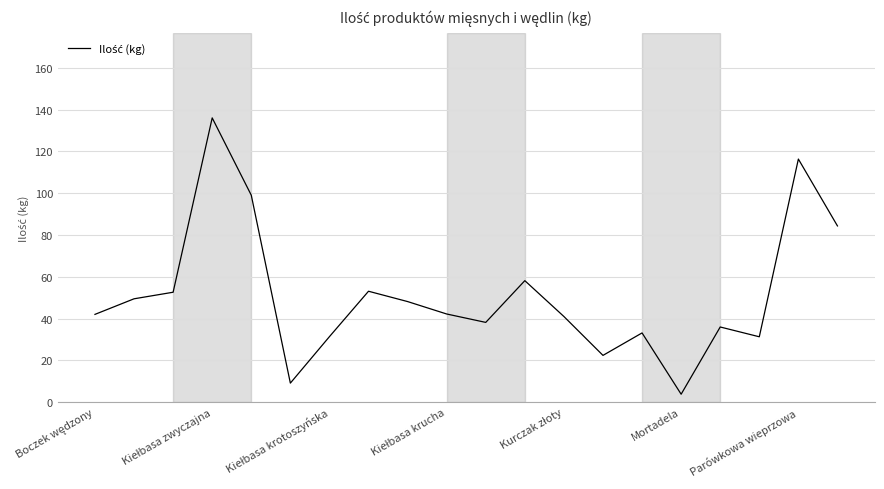

How many lines are shown in the chart?

1